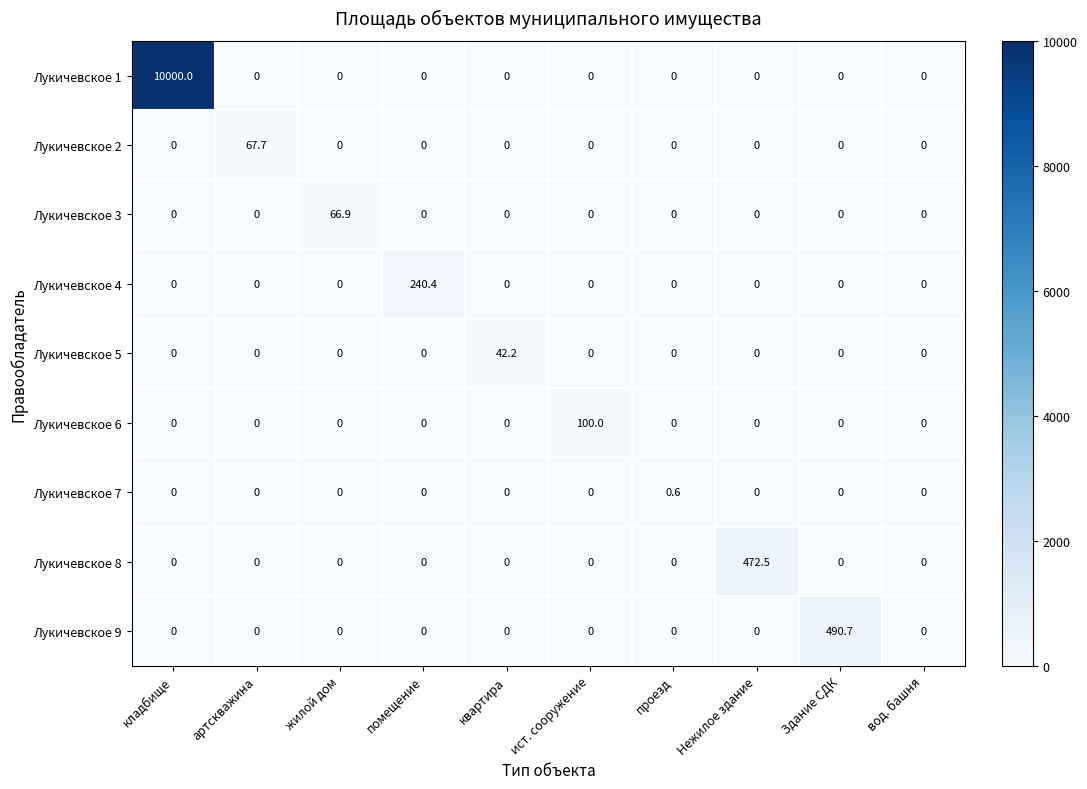

What is the difference between the highest and lowest values at помещение?

240.4